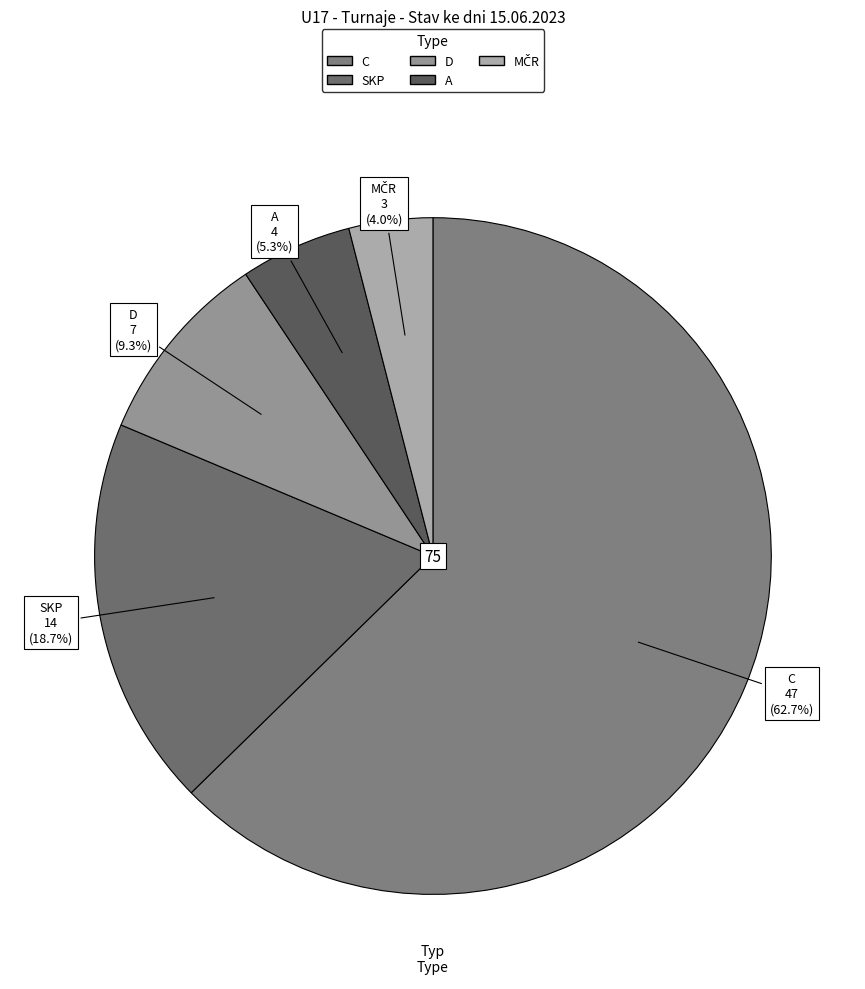

What percentage is the A slice, to the nearest percent?

5%